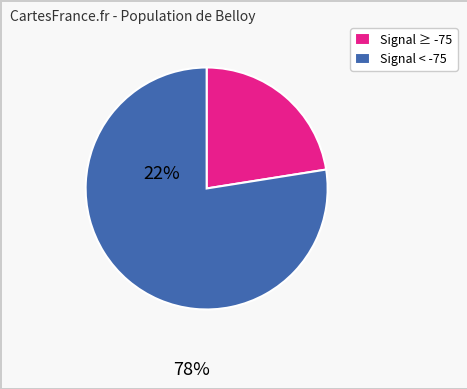

How many slices are in this pie chart?

2